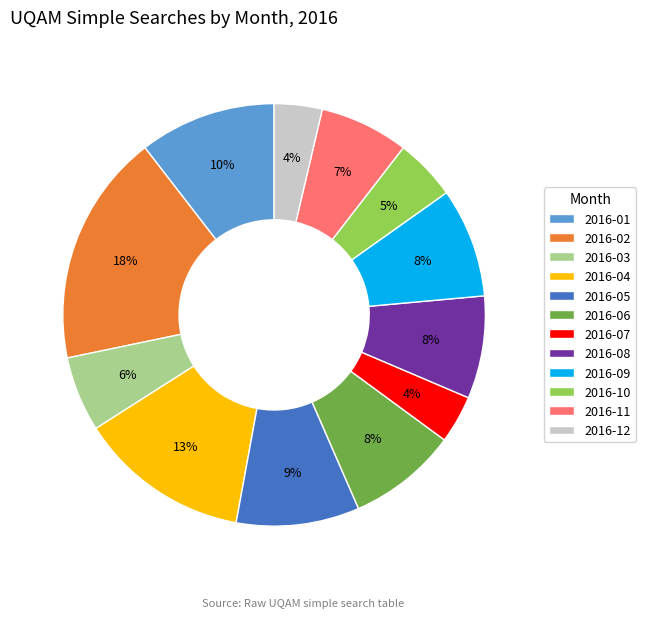

What percentage is the 2016-10 slice, to the nearest percent?

5%